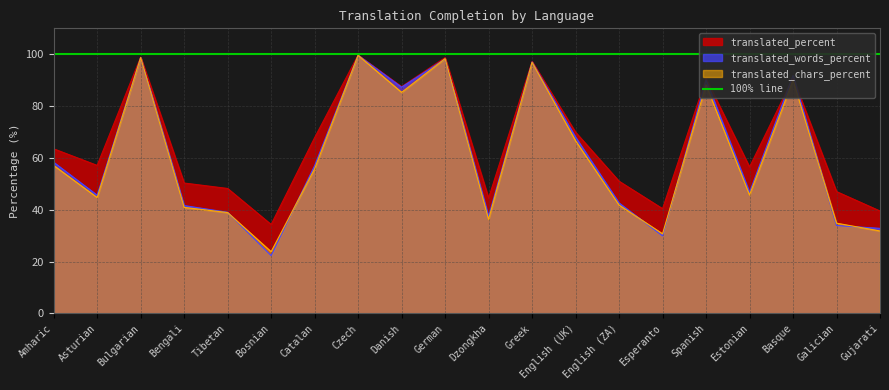

What is the greatest value displayed?

99.7